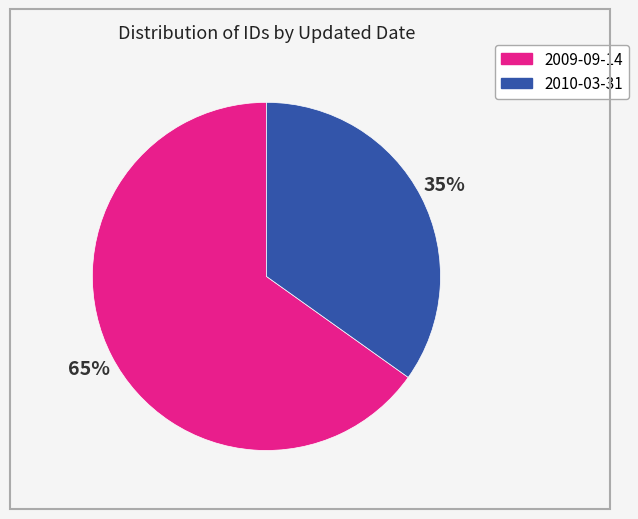

Is there any slice that represents more than half of the pie?

Yes